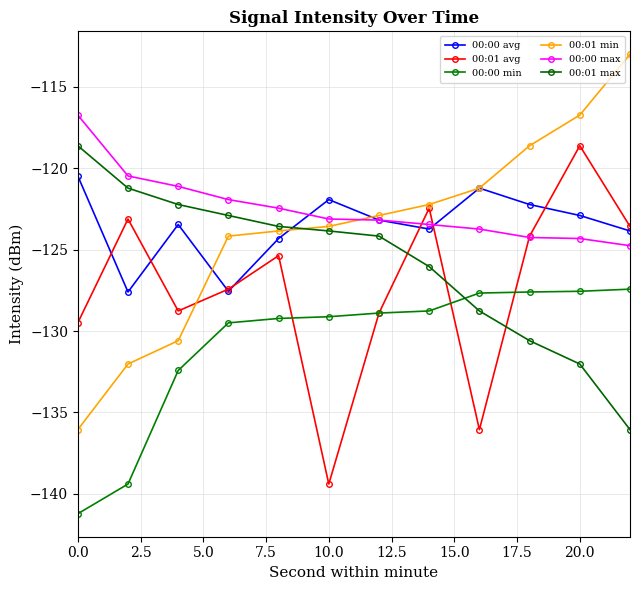

How many interior local valleys does the 00:00 avg series have?

3